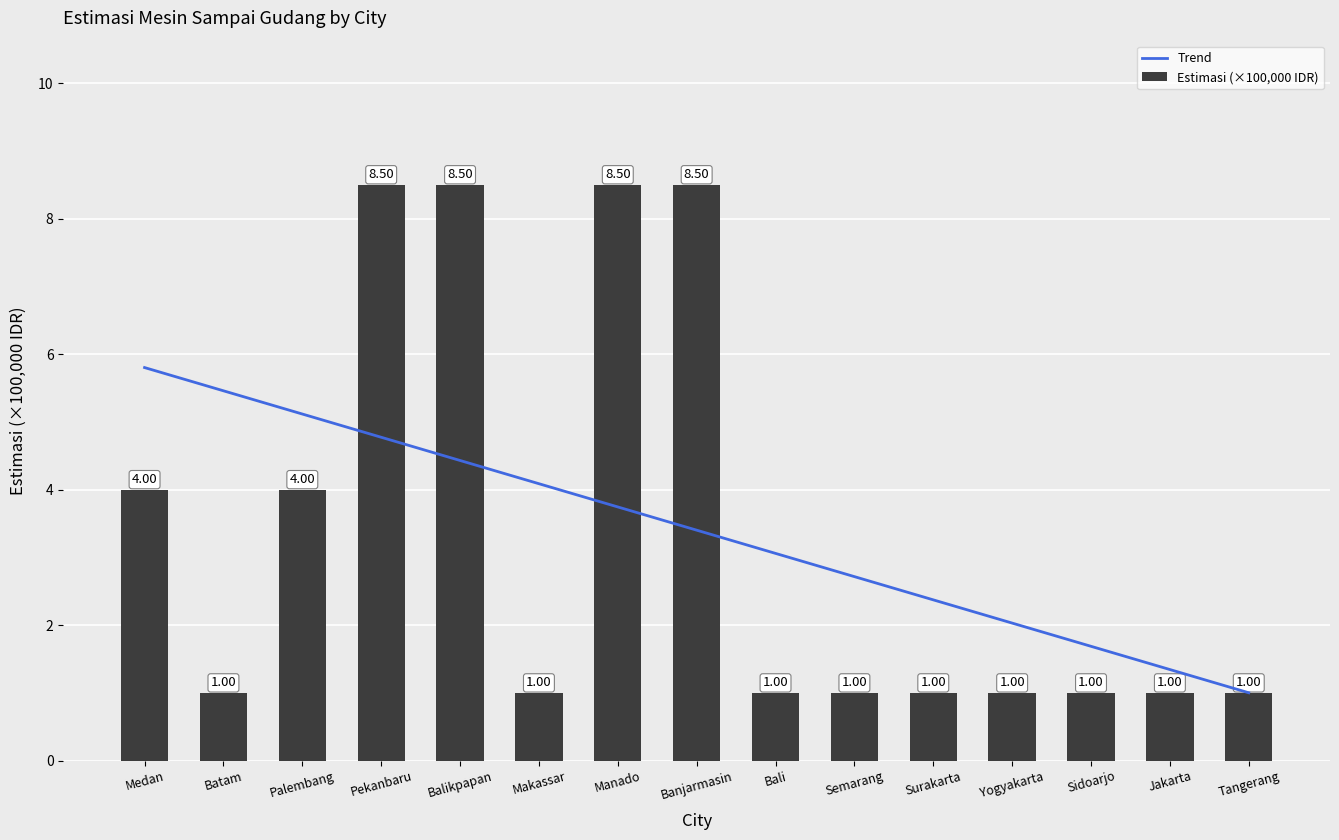

Which series has the largest range (max minus min)?

Estimasi (×100,000 IDR)